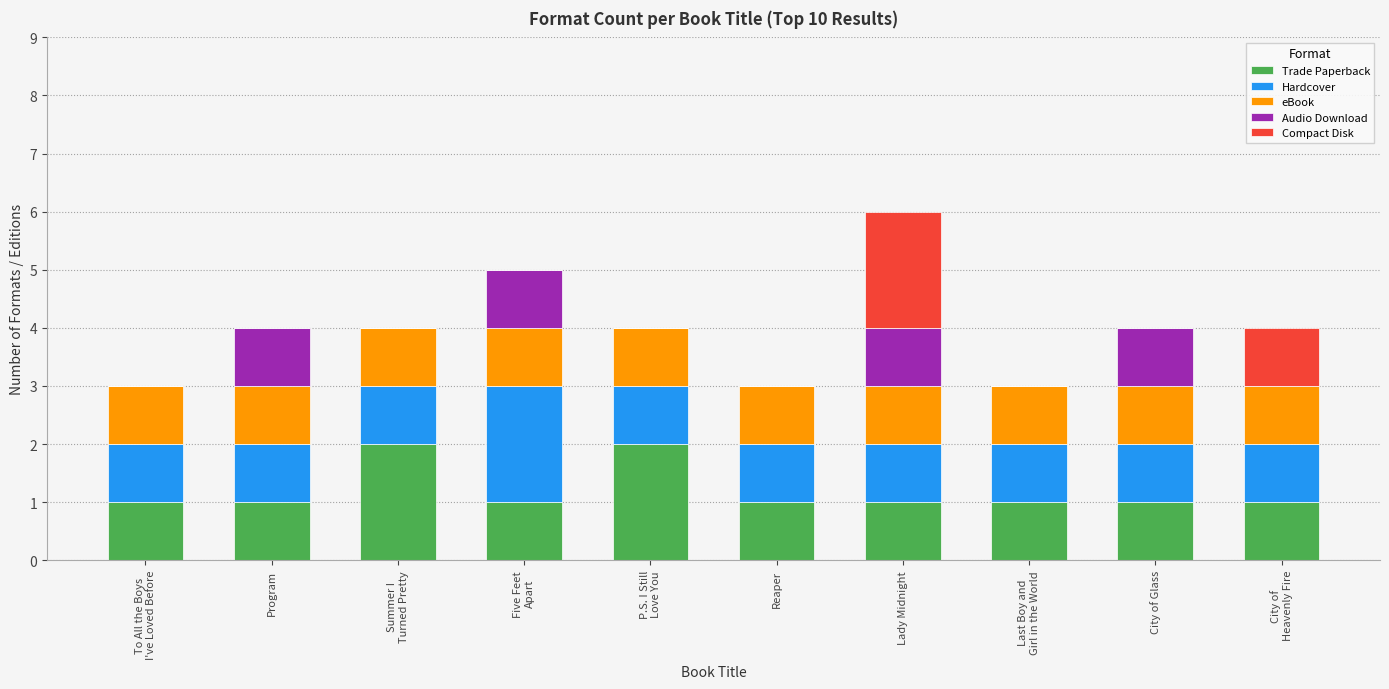

At which category is the sum across all series the highest?

Lady Midnight